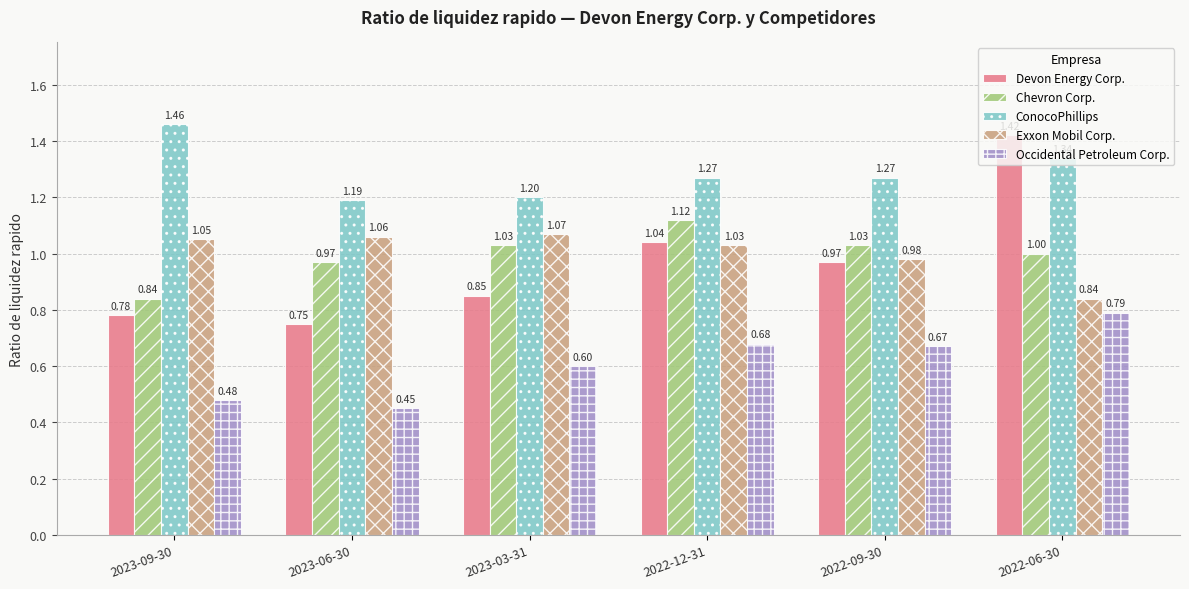

What is the difference between the highest and lowest values at 2022-06-30?

0.6